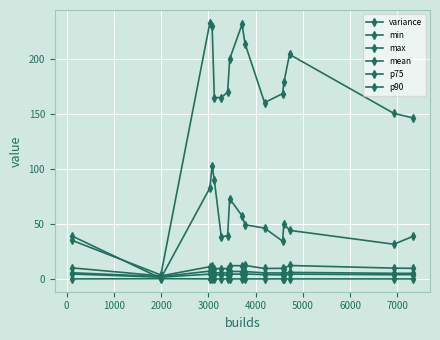

How many categories are shown in the chart?

16